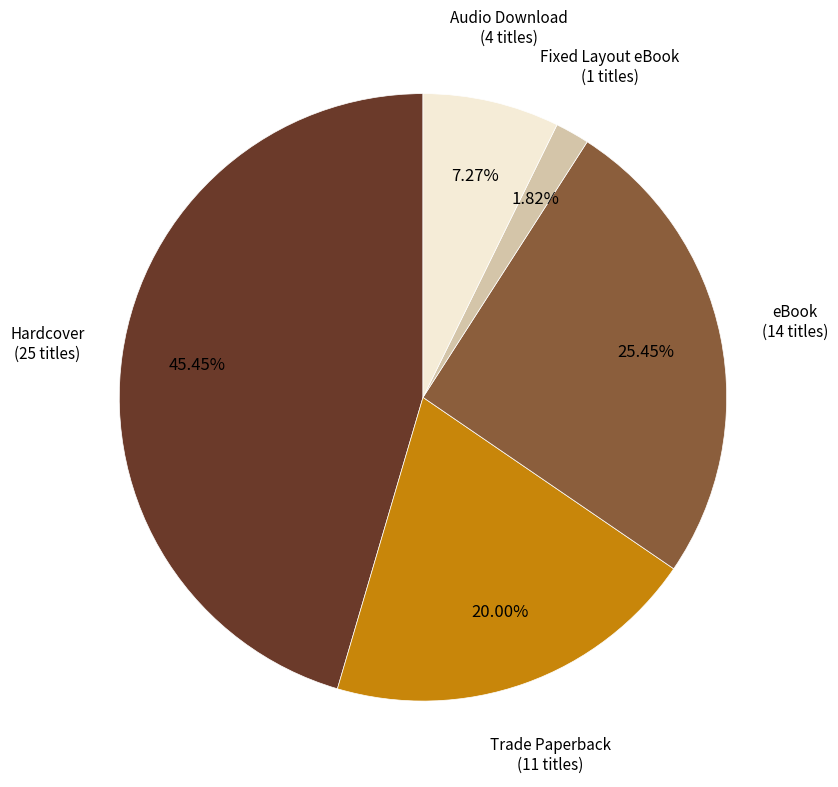

Is there any slice that represents more than half of the pie?

No